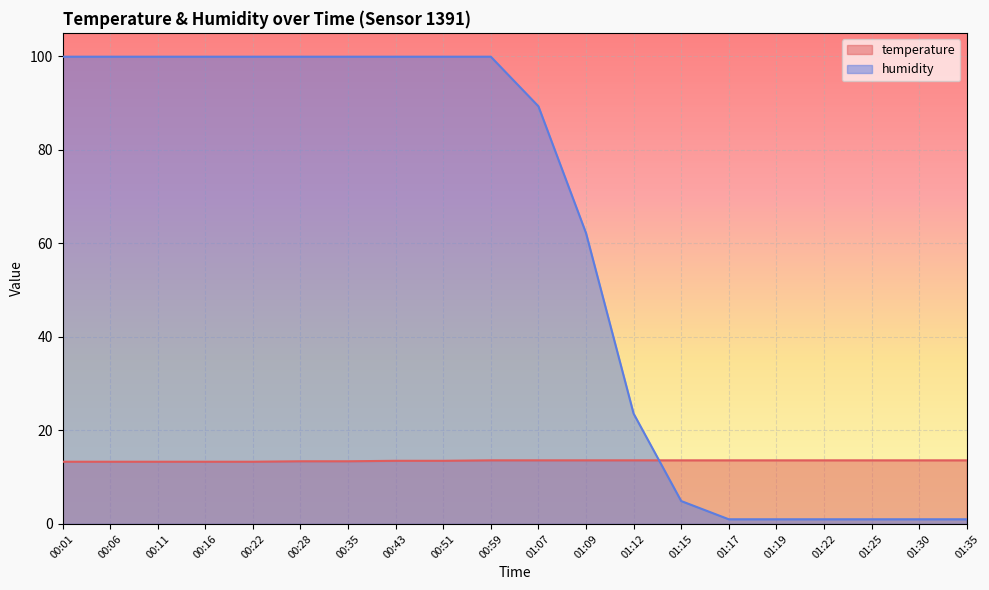

Between 00:11 and 01:22, which series saw the biggest shift?

humidity